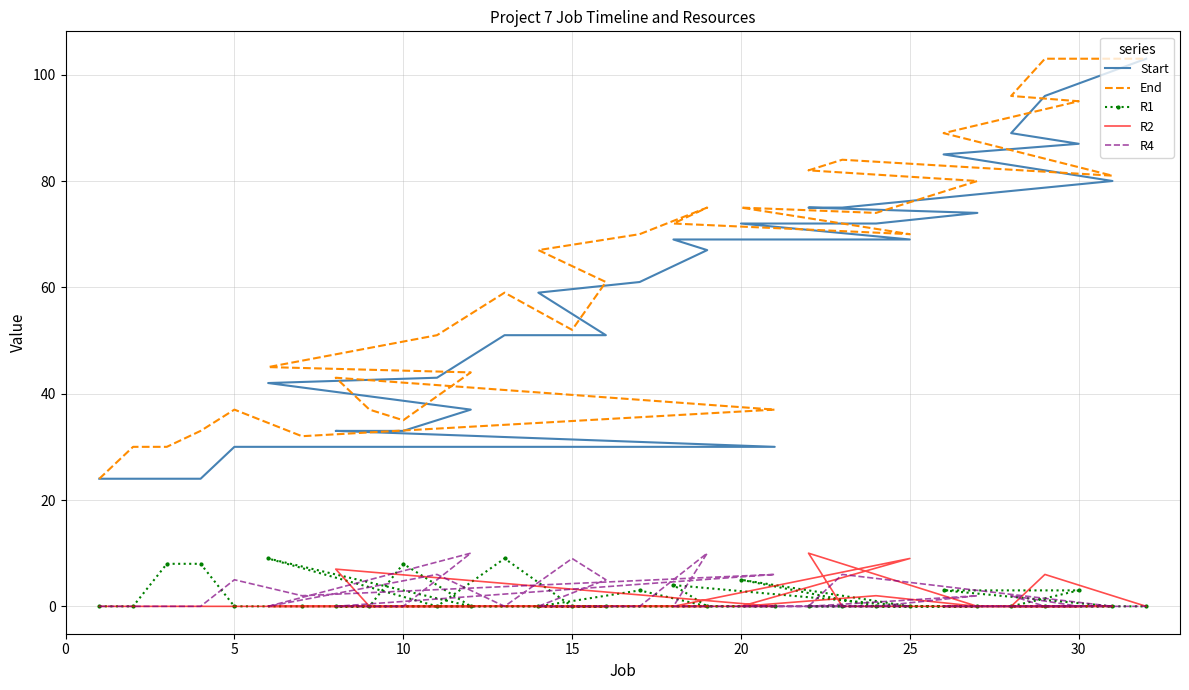

How many values in the End series are below 67?

16